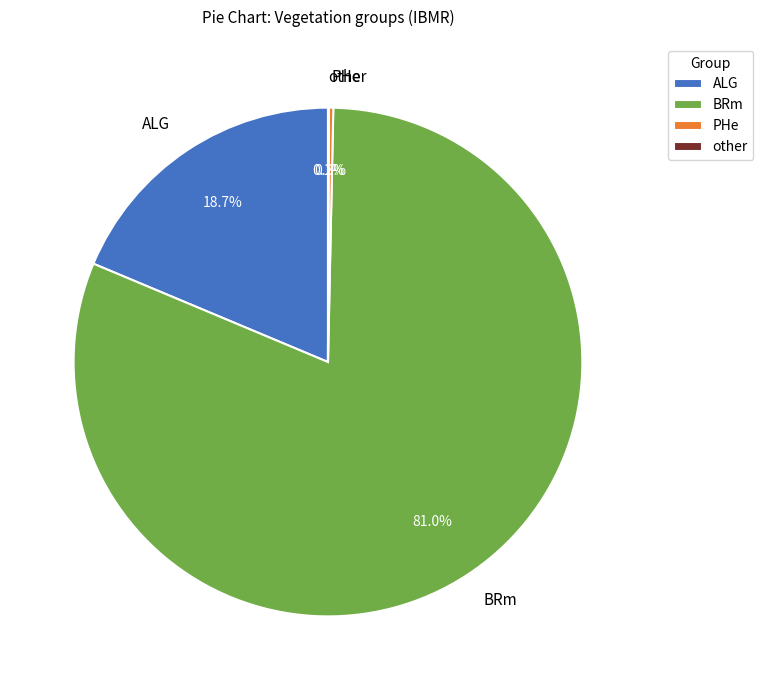

What percentage is NOT represented by ALG?

81.3%